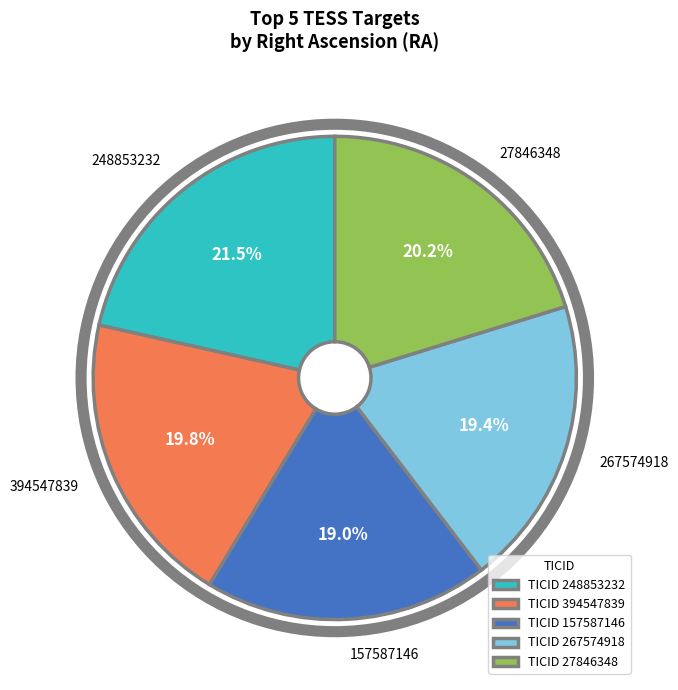

Which has a higher value, 248853232 or 267574918?

248853232